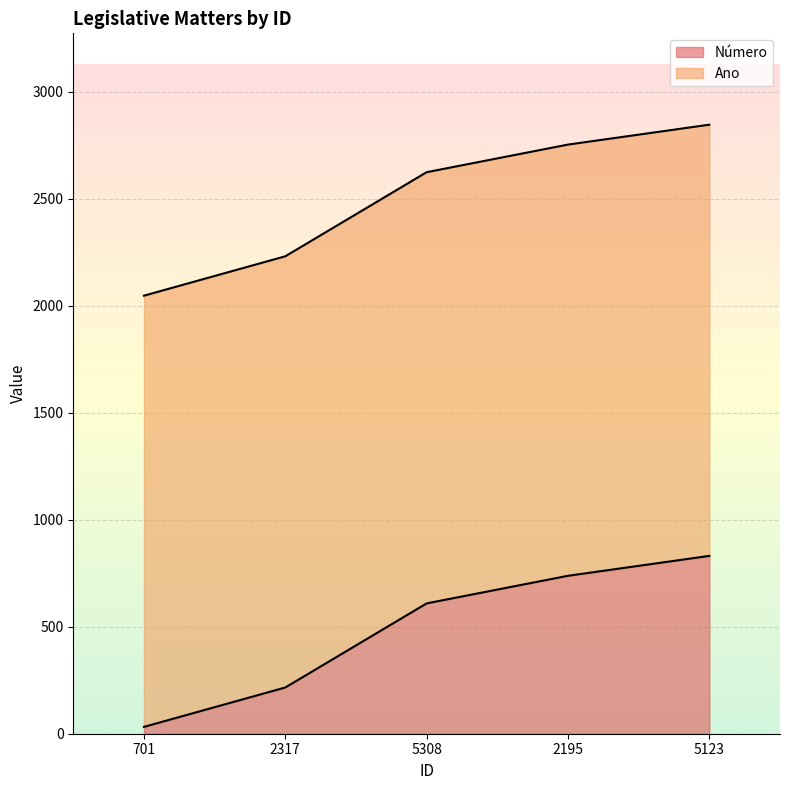

What position from the right is 2195?

2